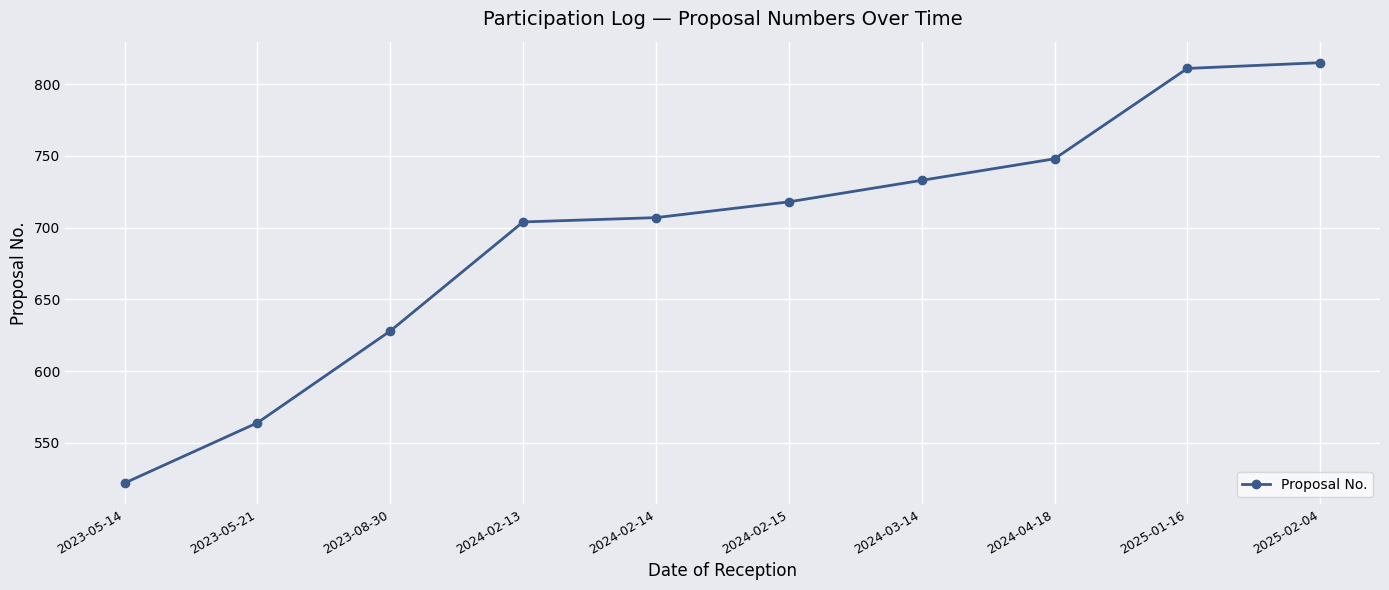

What value does the data have at 2024-02-15, to the nearest 50?

700